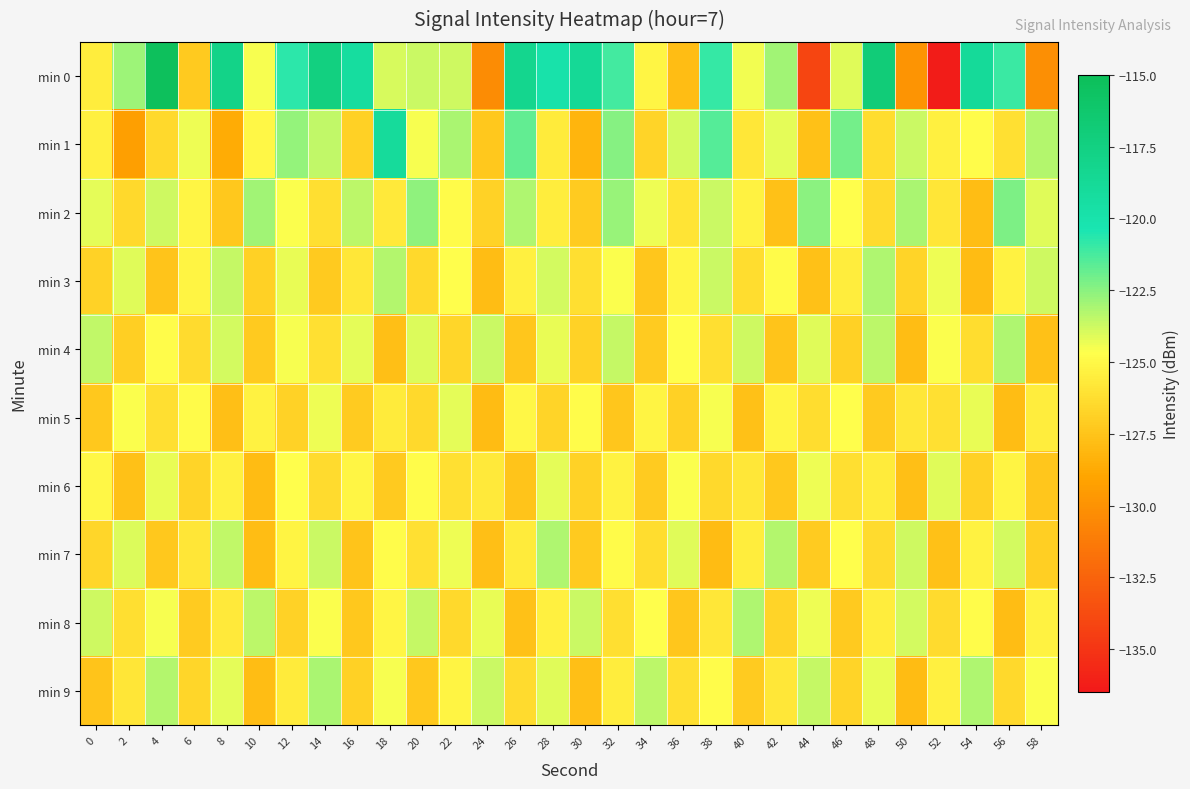

Count the number of data series in this chart.

10